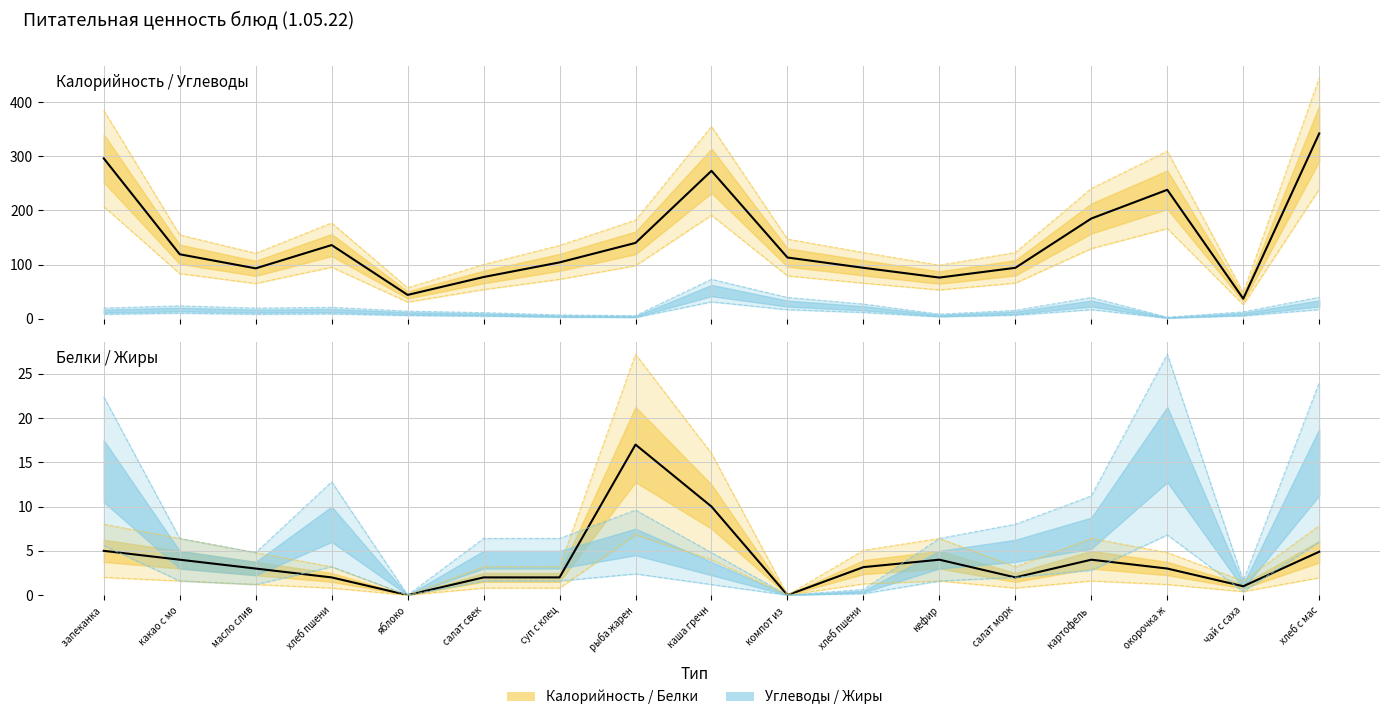

Reading right to left, what are all the values shown in this chart?

Калорийность (факт): 342.0	37.0	238.0	185.0	94.0	76.0	94.0	113.0	273.0	140.0	104.0	77.0	44.0	136.0	93.0	119.0	296.0
Белки (факт): 4.9	1.0	3.0	4.0	2.0	4.0	3.2	0.0	10.0	17.0	2.0	2.0	0.0	2.0	3.0	4.0	5.0